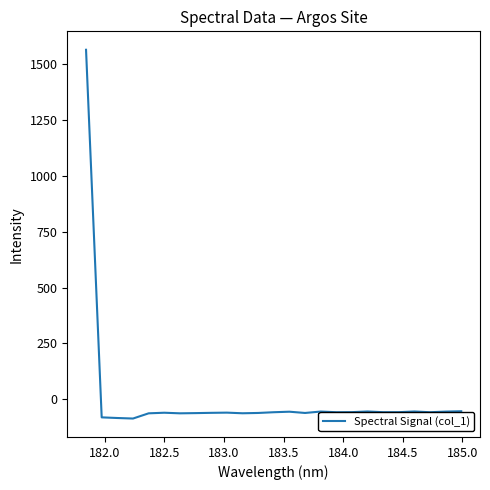

What is the maximum value shown in the chart?

1565.5